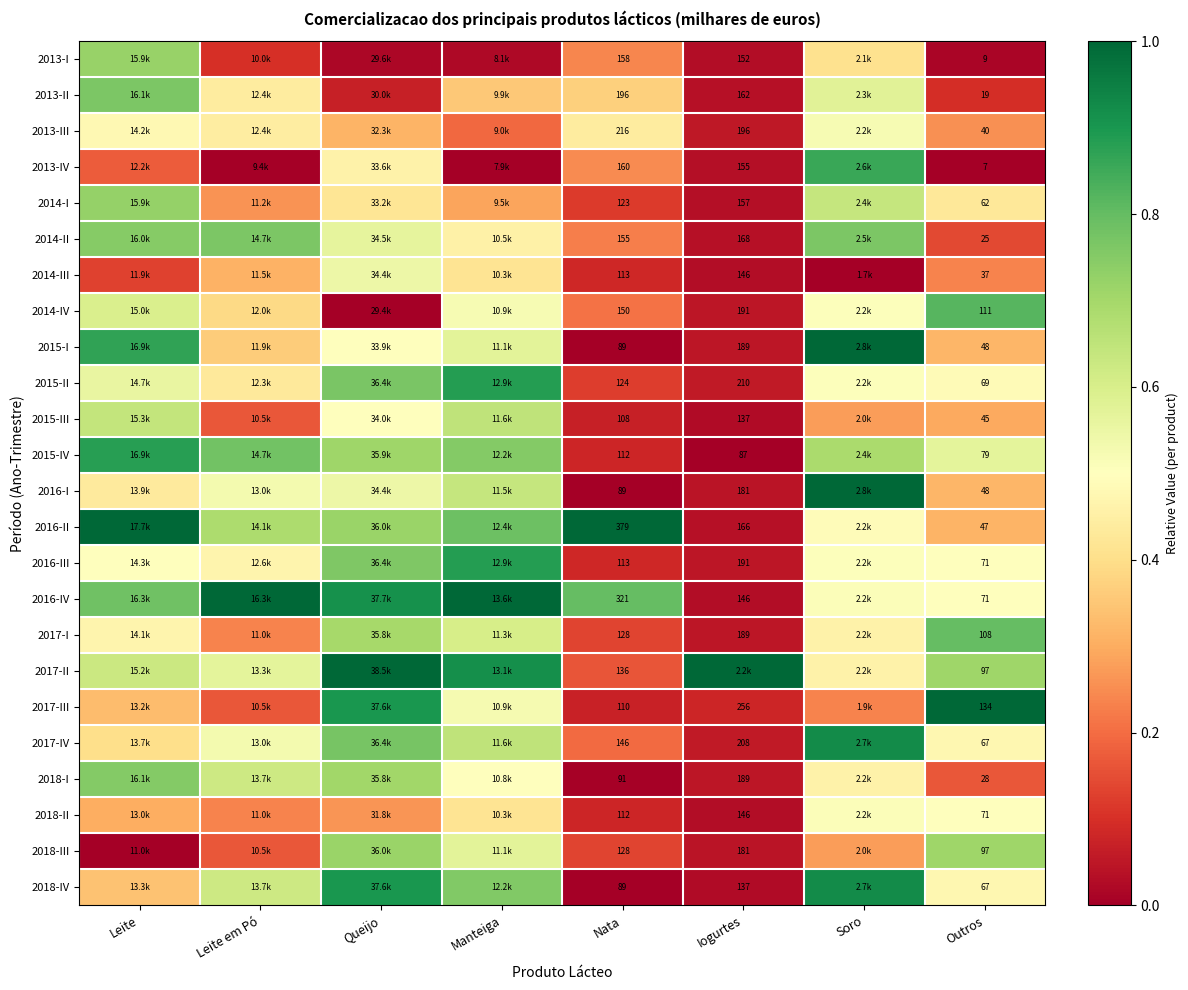

The value of 2015-III at Manteiga is 1.0. True or false?

False